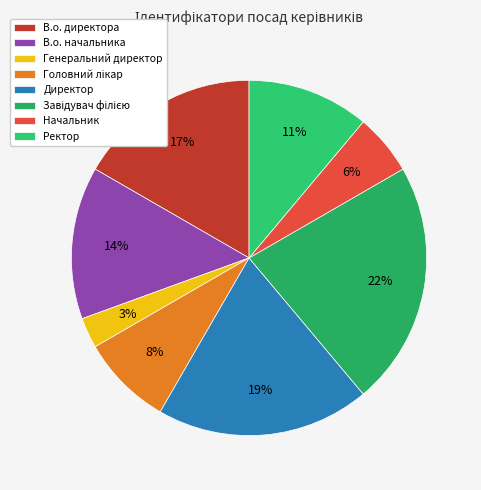

What is the smallest slice in the pie chart?

Генеральний директор